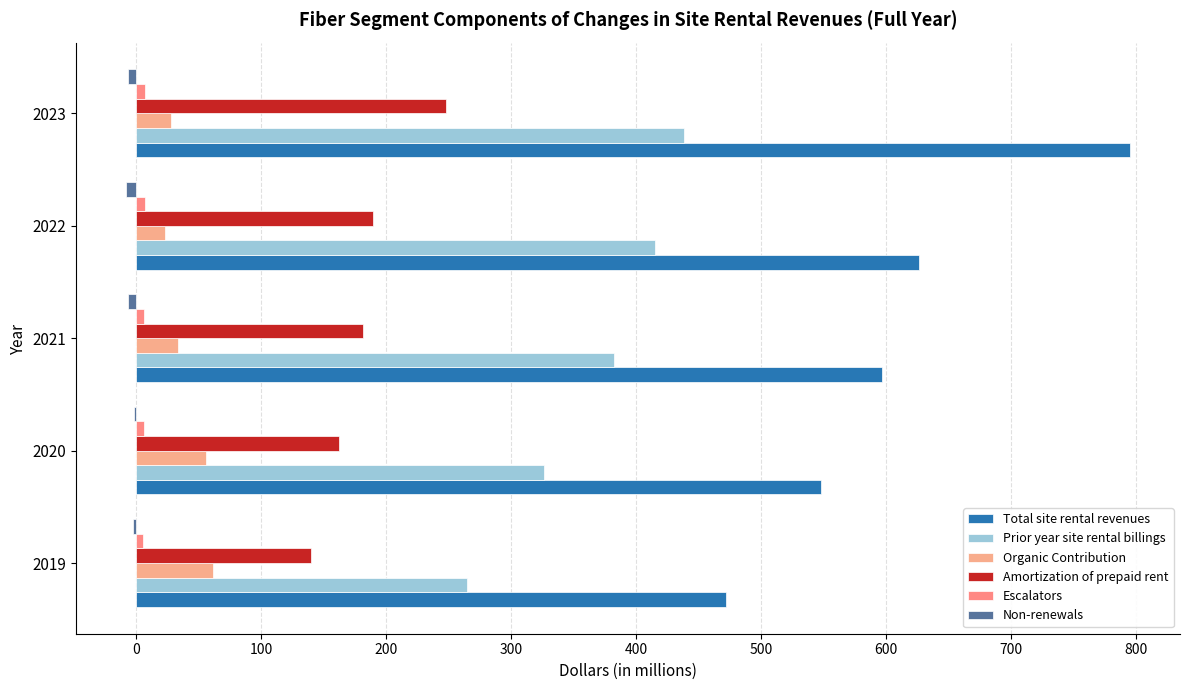

What is the average value of the Prior year site rental billings series?

365